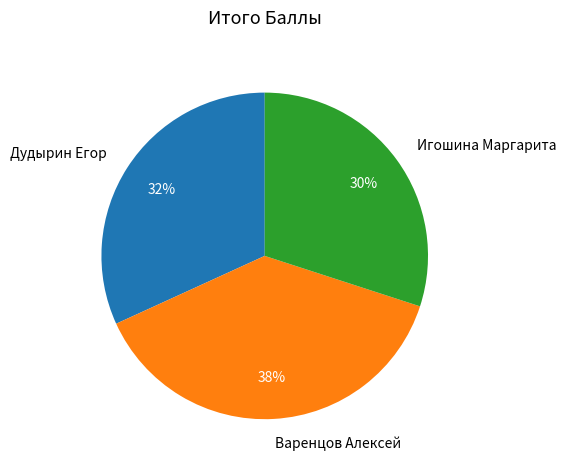

Is it true that Дудырин Егор is 43% of the pie?

False